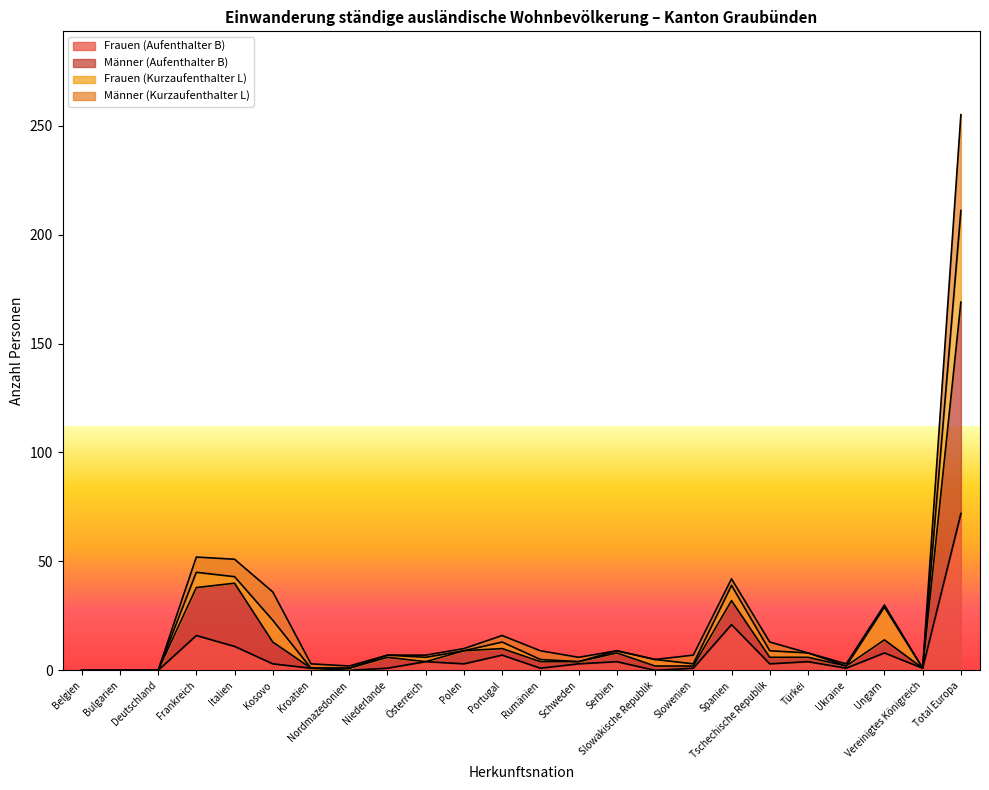

At which label does Frauen (Aufenthalter B) reach its peak?

Total Europa